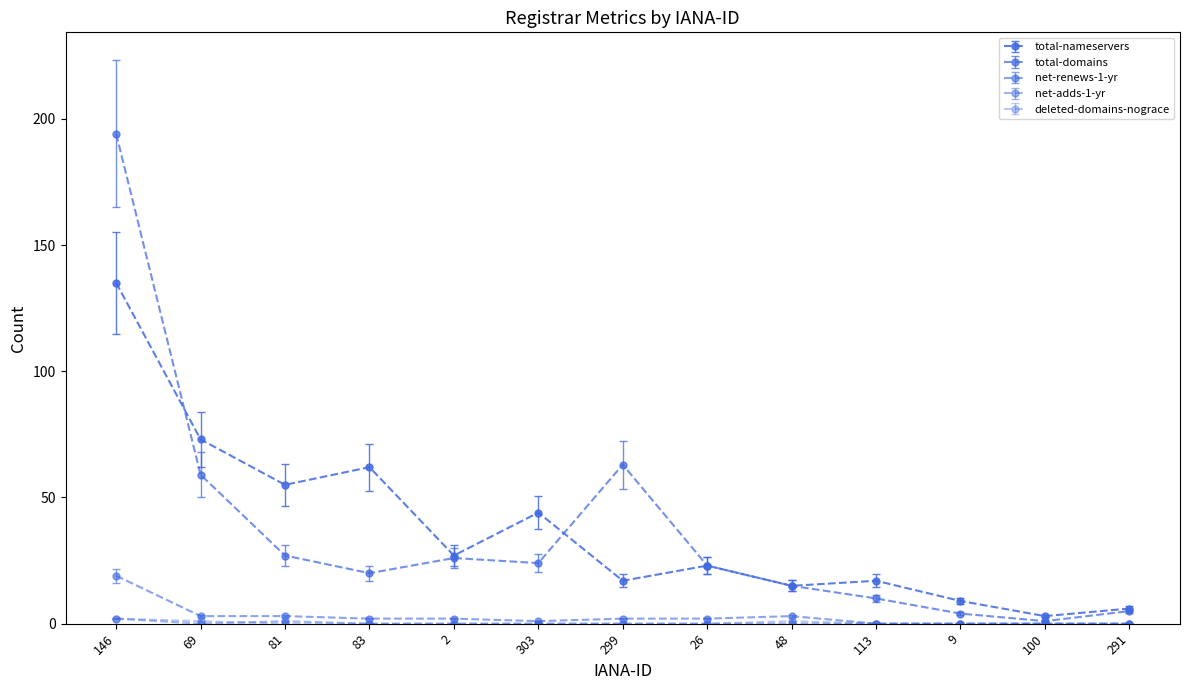

True or false: net-adds-1-yr has a value of -1.4 at 2.

False